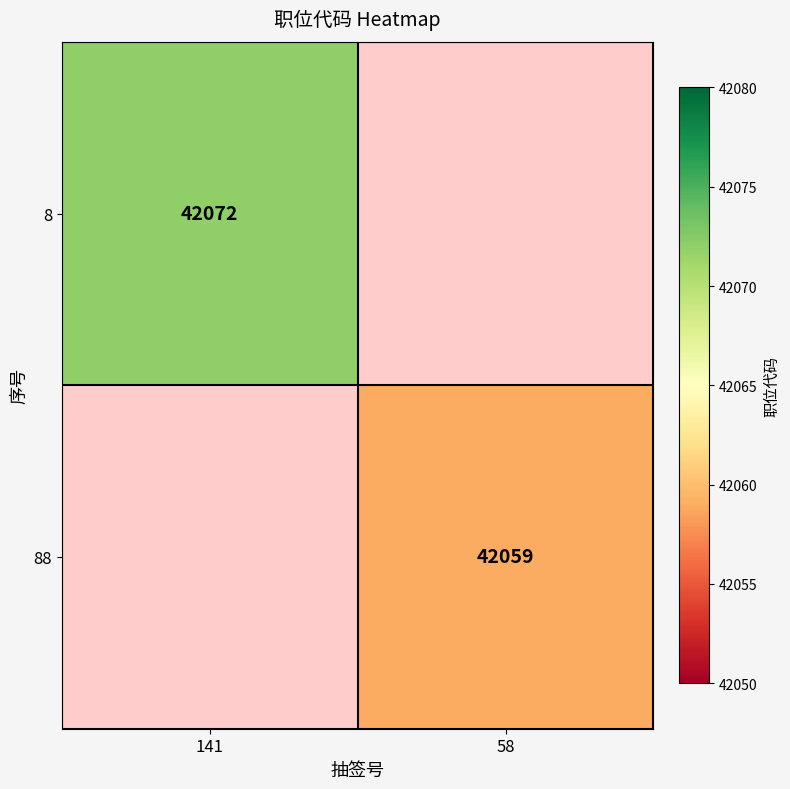

Is it true that 88 equals 42059 at 58?

True